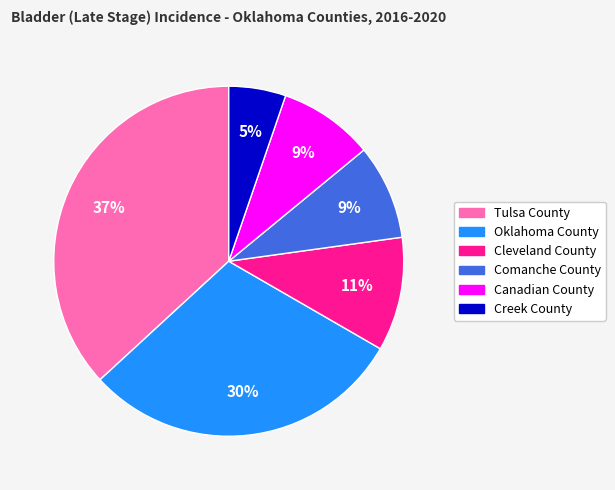

Is the sum of Tulsa County and Oklahoma County greater than half?

Yes